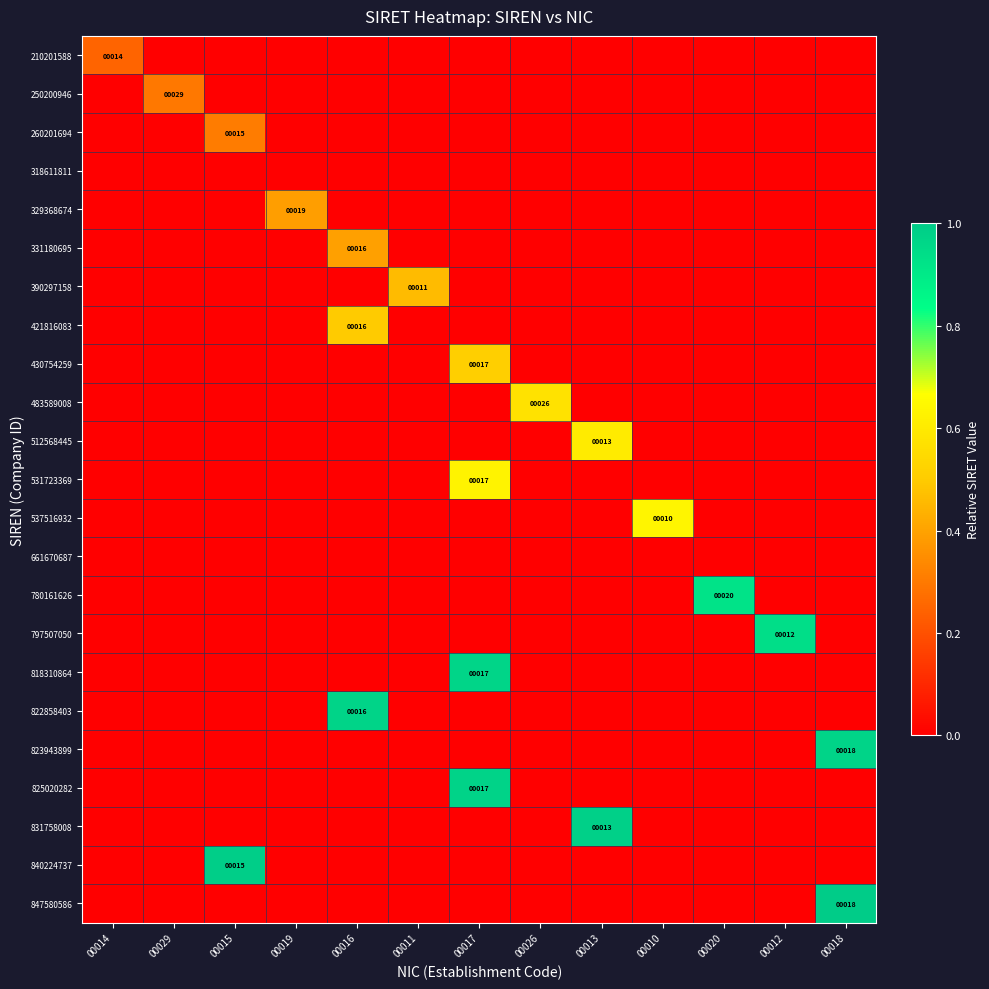

Count the 430754259 values in the range 0 to 1.

13